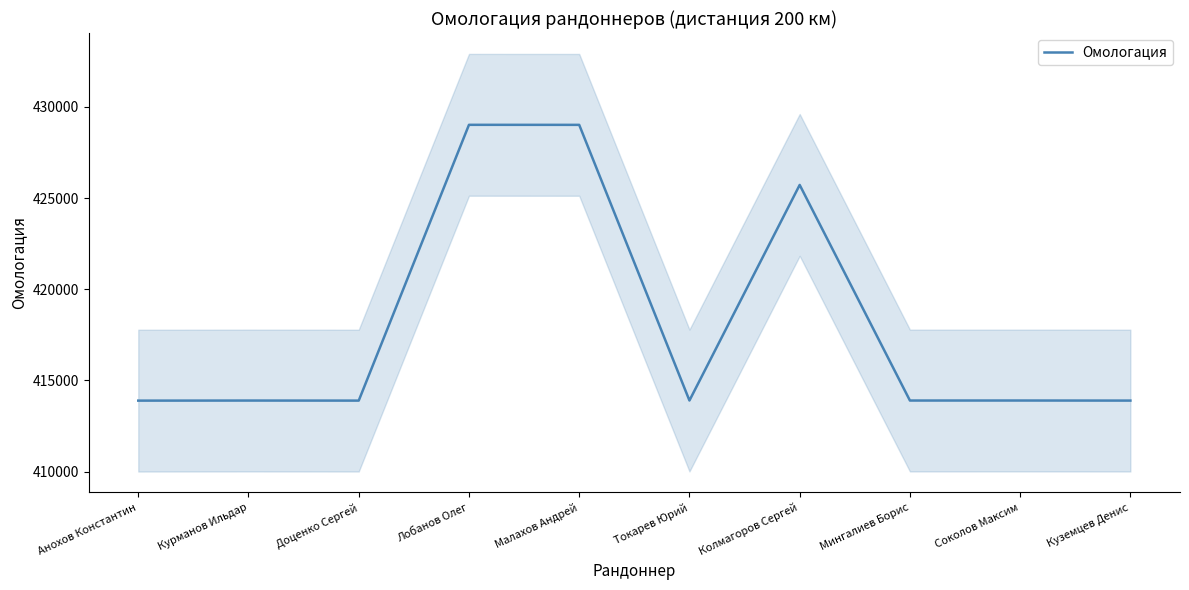

Reading left to right, transcribe all the data shown in this chart.

Анохов Константин=413895	Курманов Ильдар=413899	Доценко Сергей=413896	Лобанов Олег=429018	Малахов Андрей=429016	Токарев Юрий=413902	Колмагоров Сергей=425722	Мингалиев Борис=413900	Соколов Максим=413901	Куземцев Денис=413897